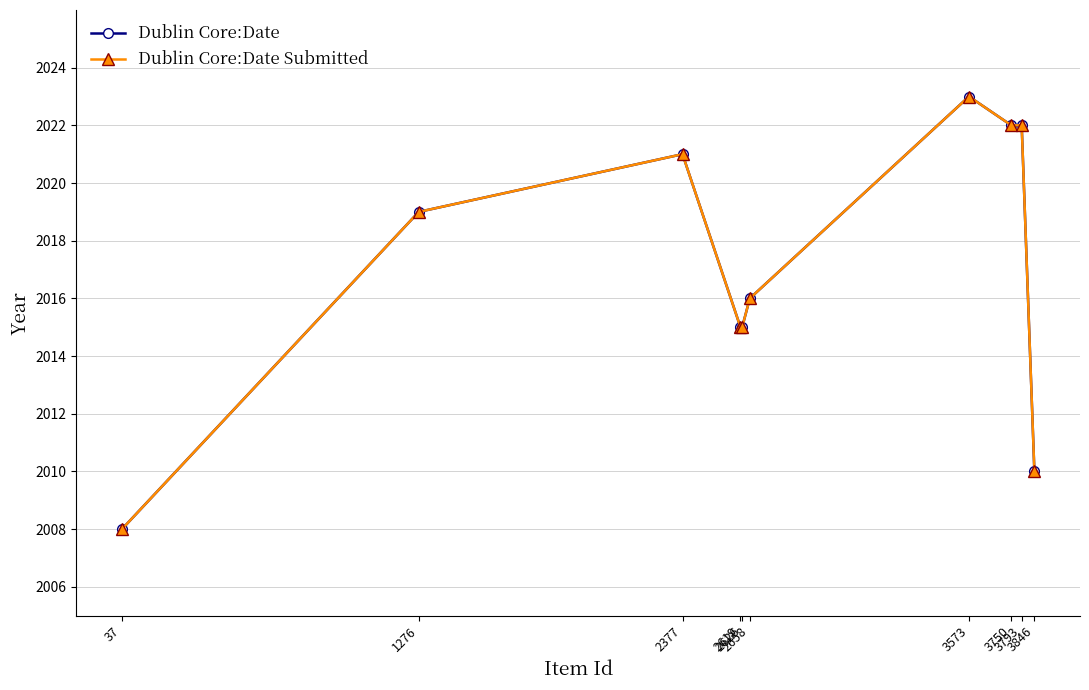

Is the value of Dublin Core:Date at 2619 greater than the value of Dublin Core:Date Submitted at 3846?

Yes